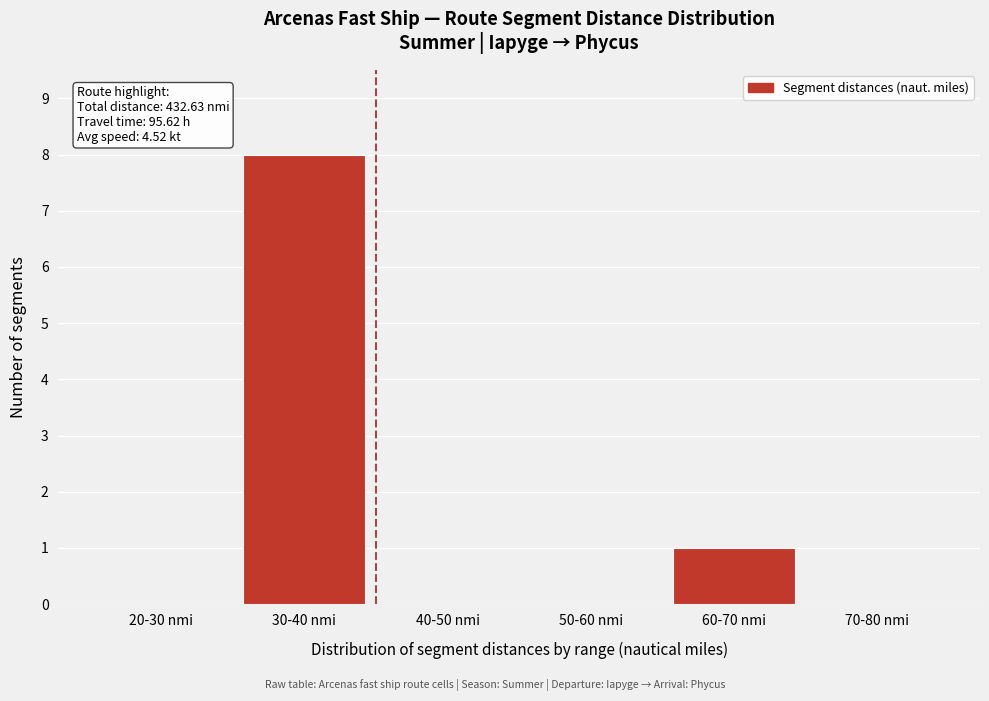

Reading left to right, list all the values displayed in this chart.

20-30 nmi=0	30-40 nmi=8	40-50 nmi=0	50-60 nmi=0	60-70 nmi=1	70-80 nmi=0